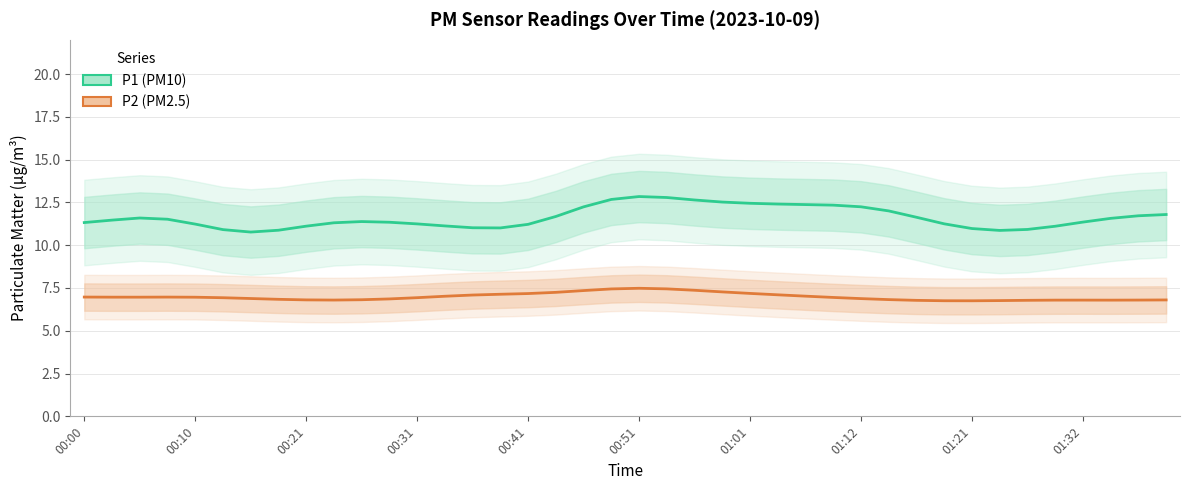

How many series are shown in this chart?

2